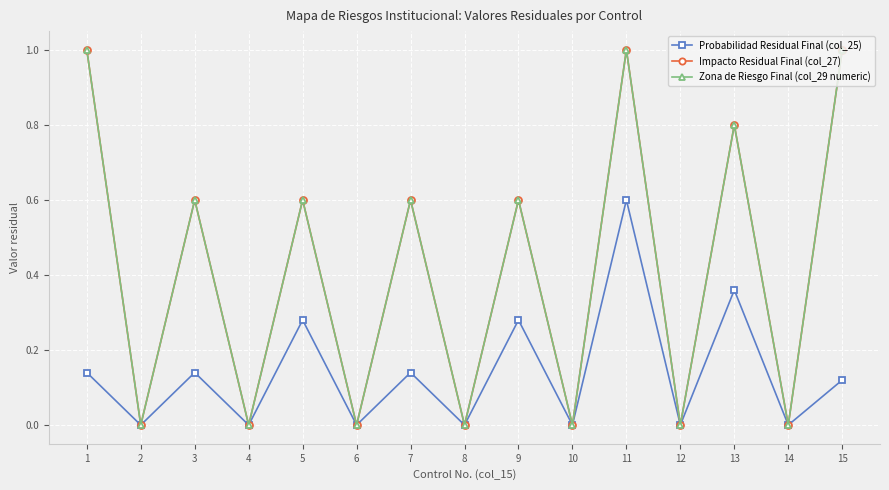

Does the chart have visible grid lines?

Yes